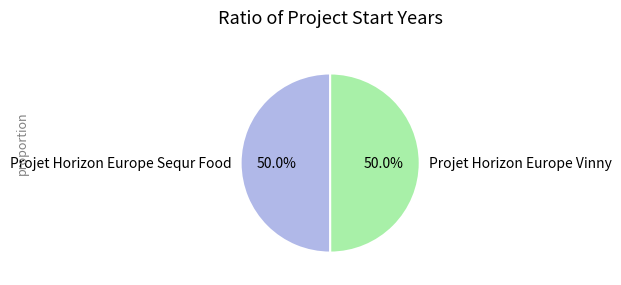

Is it true that Projet Horizon Europe Vinny is 41% of the pie?

False